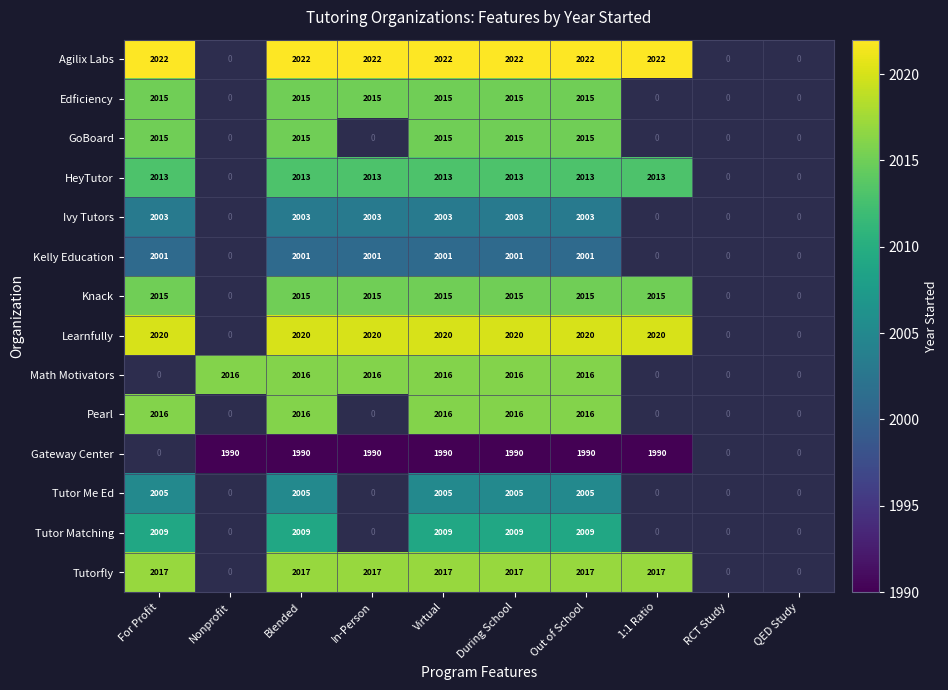

What is the spread (max minus min) of values at Blended?

32